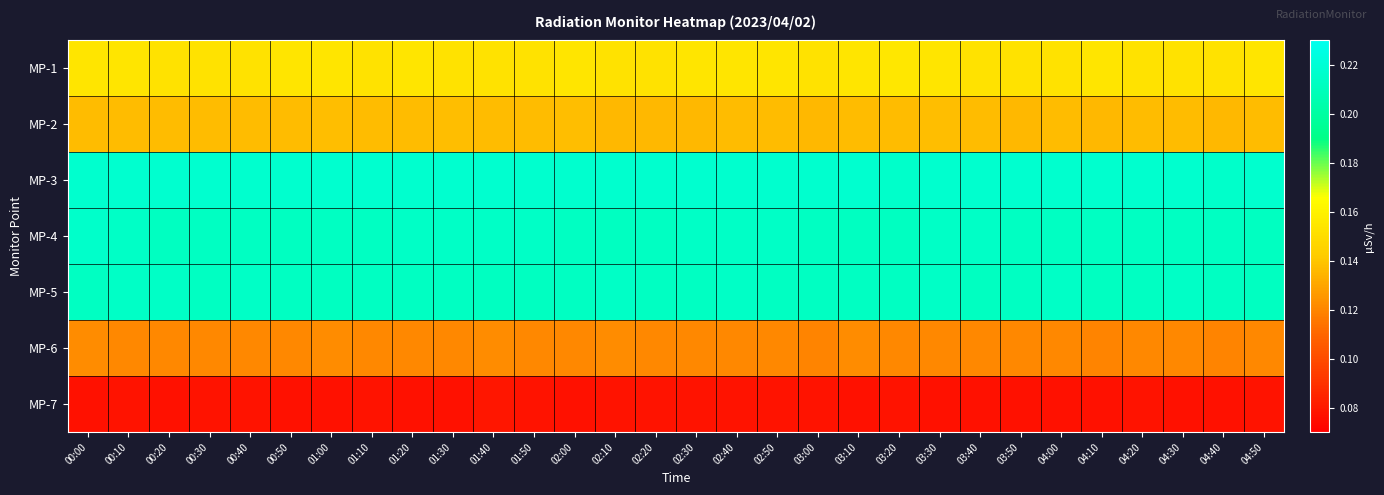

Which has a higher value, 00:50 or 00:10?

00:50